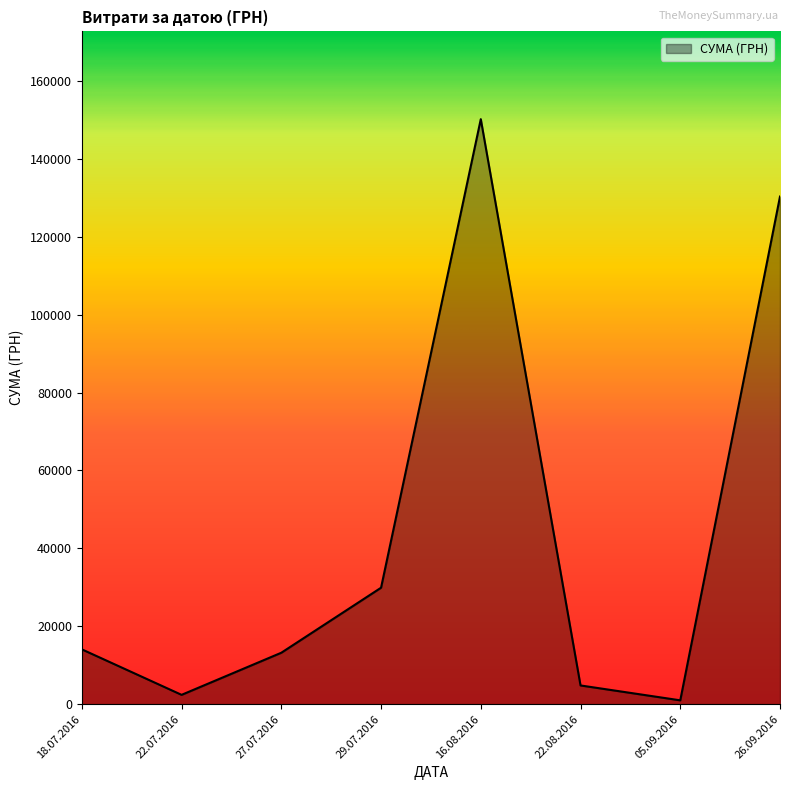

At which category does the data reach its first local peak?

16.08.2016